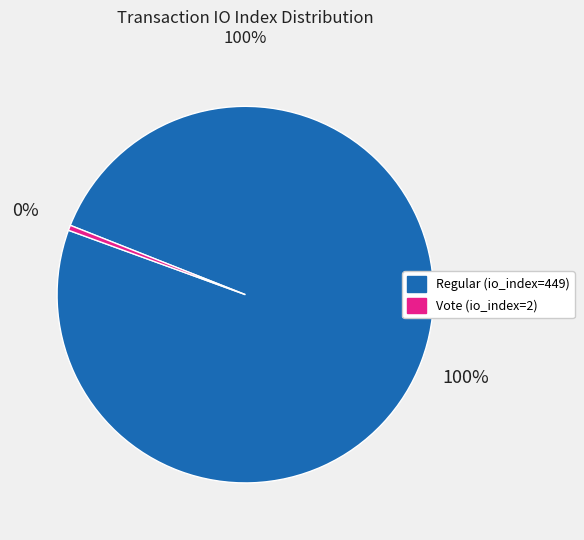

How many segments does this pie chart have?

2